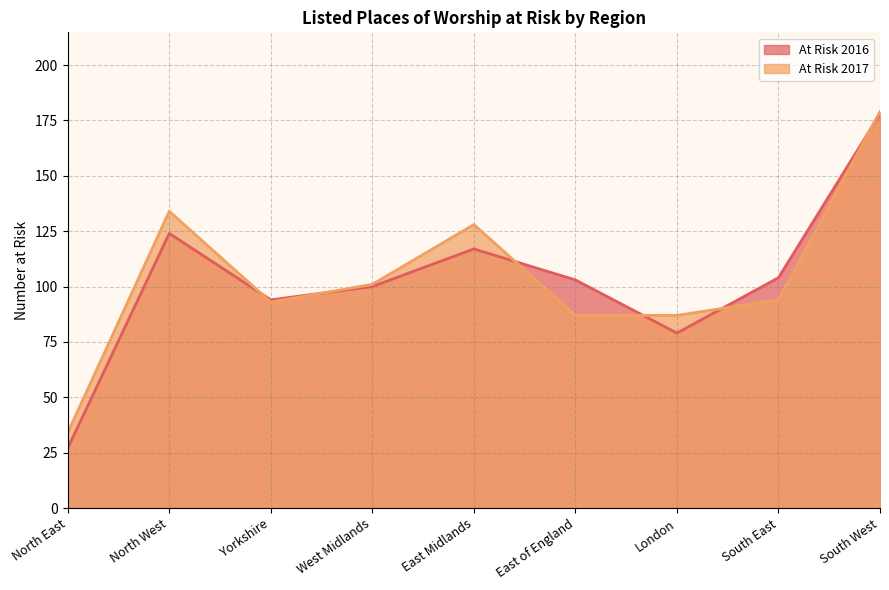

How many lines are shown in the chart?

2